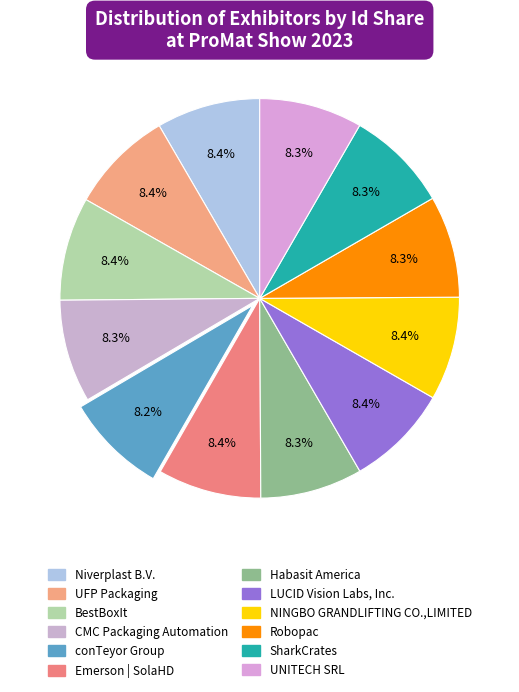

Is Emerson | SolaHD the majority of the pie?

No